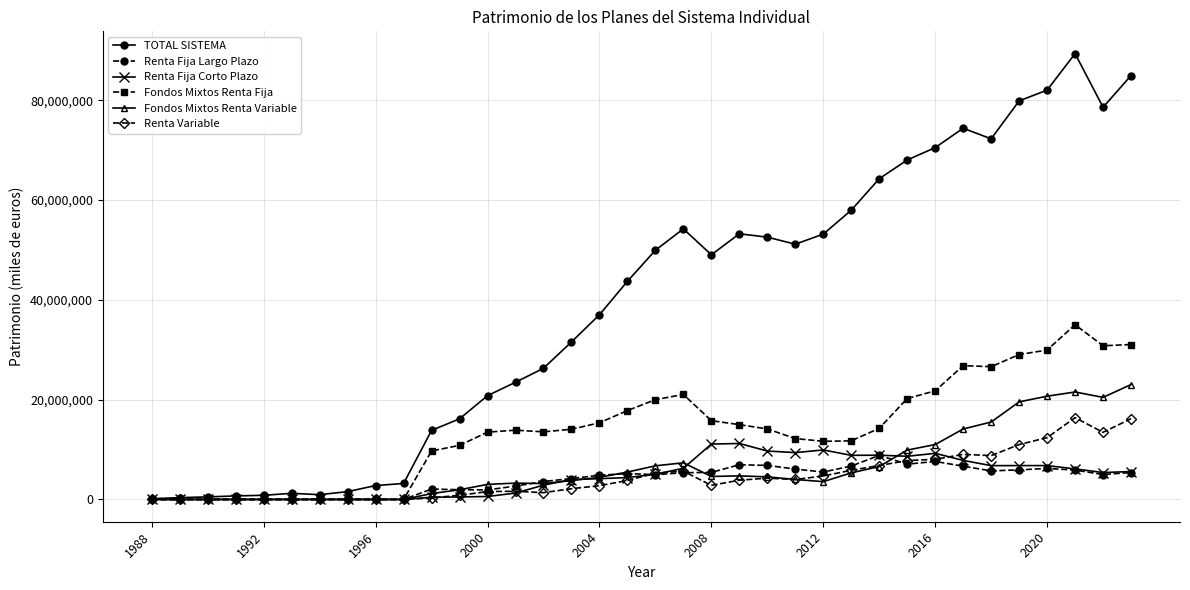

Which series has the largest total across all categories?

TOTAL SISTEMA